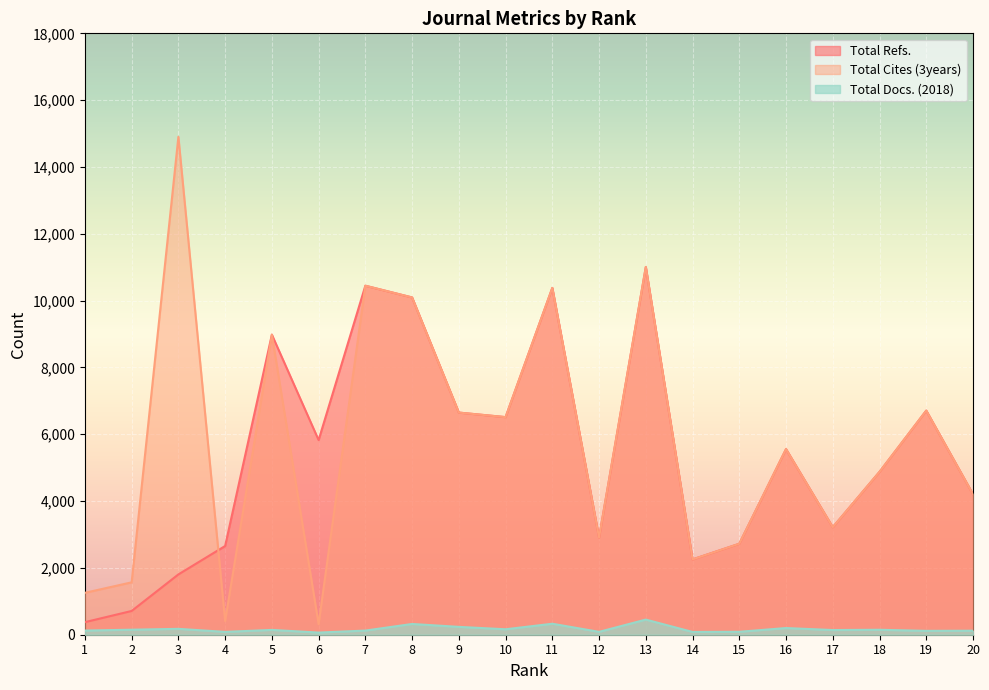

At which category is the sum across all series the highest?

13